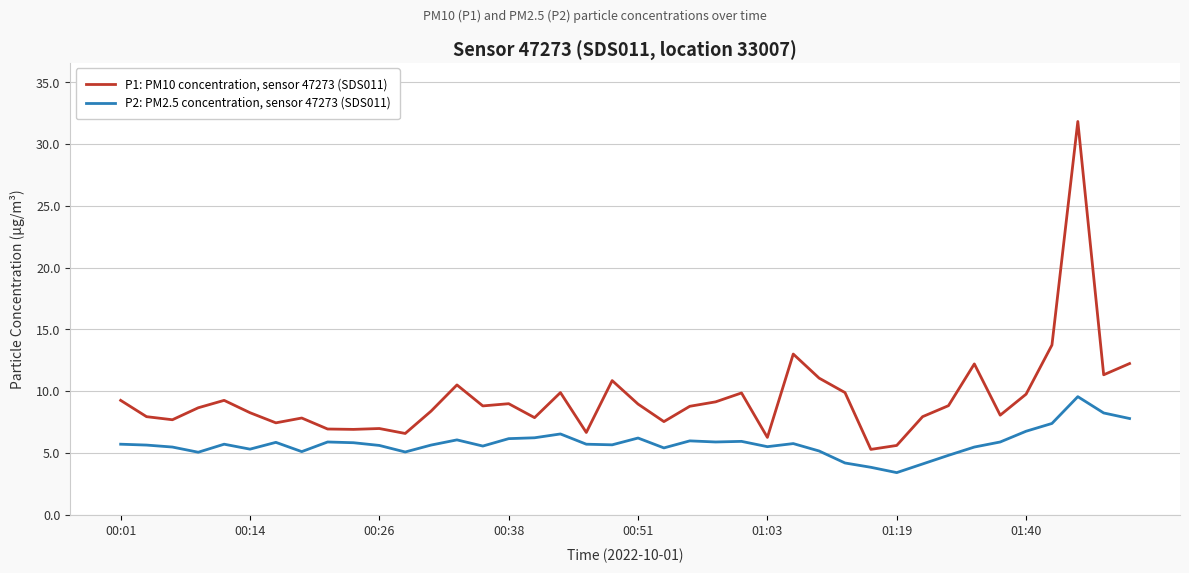

What is the maximum value shown in the chart?

31.8